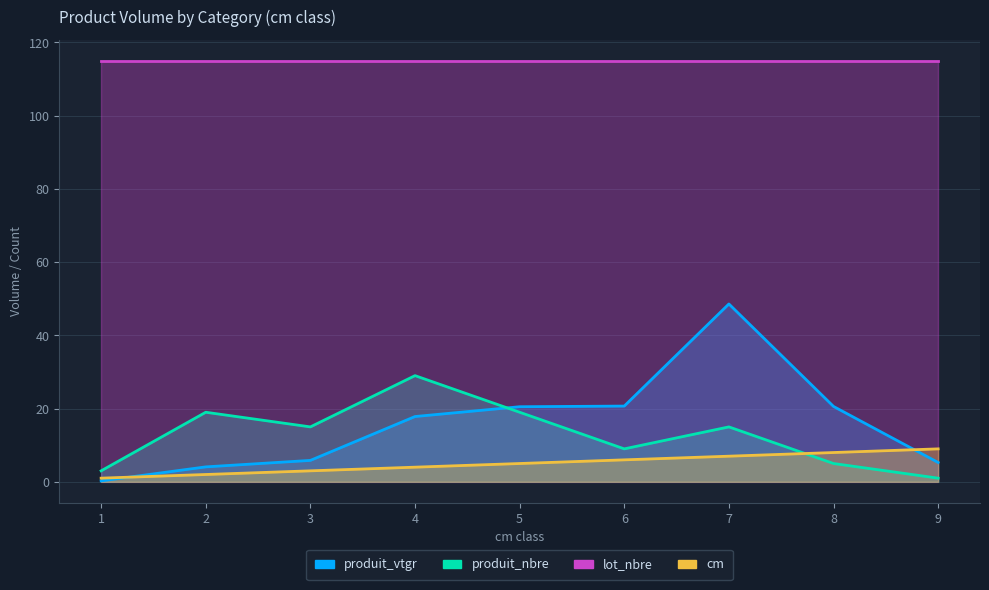

Which category has the highest value in the produit_nbre series?

4